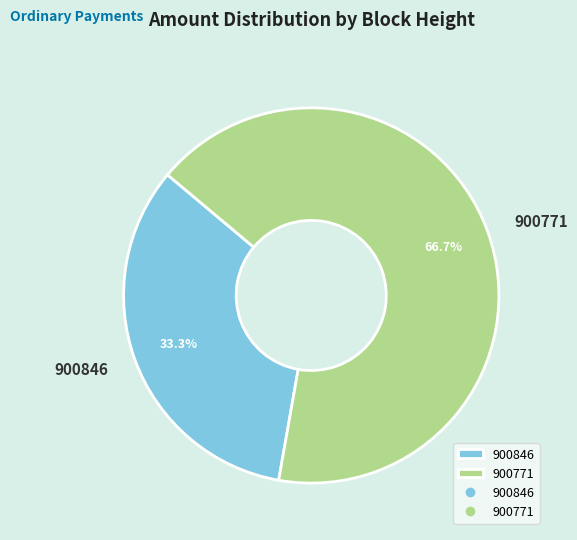

Which slice is the largest?

900771